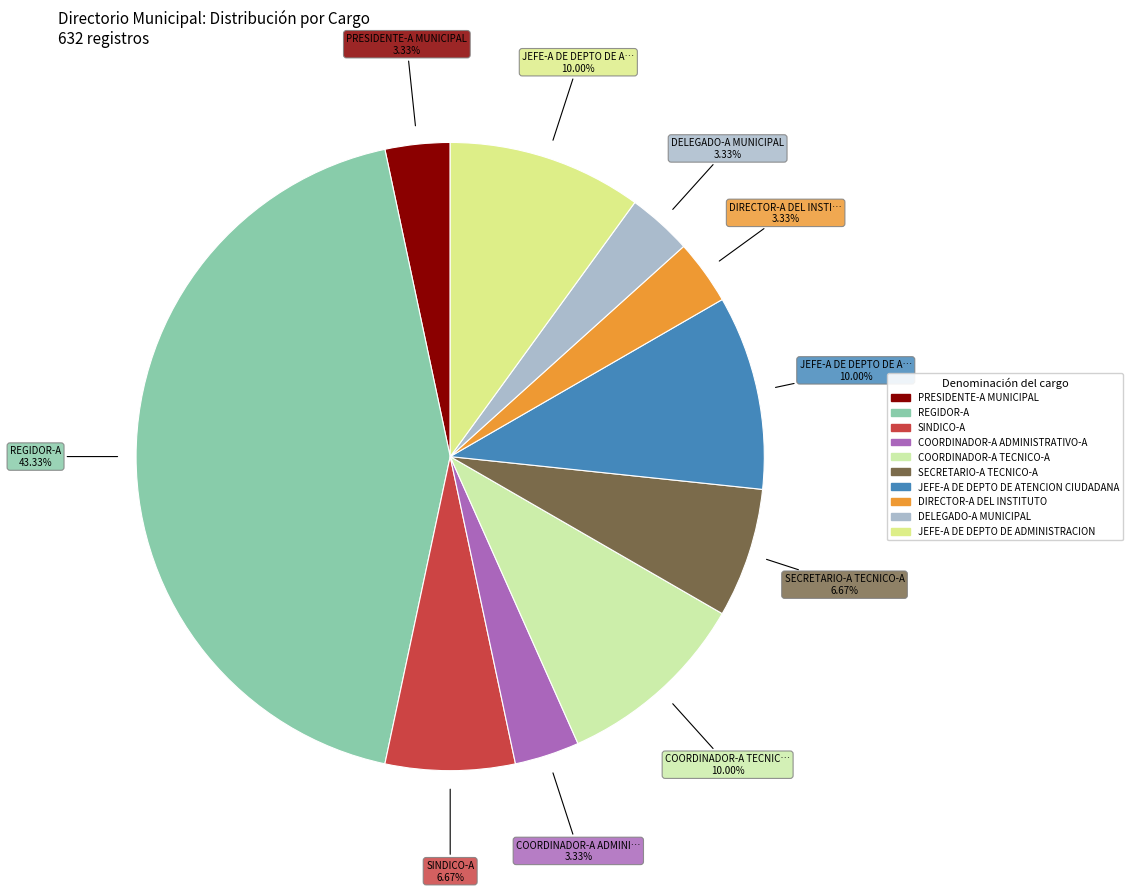

Is REGIDOR-A the majority of the pie?

No